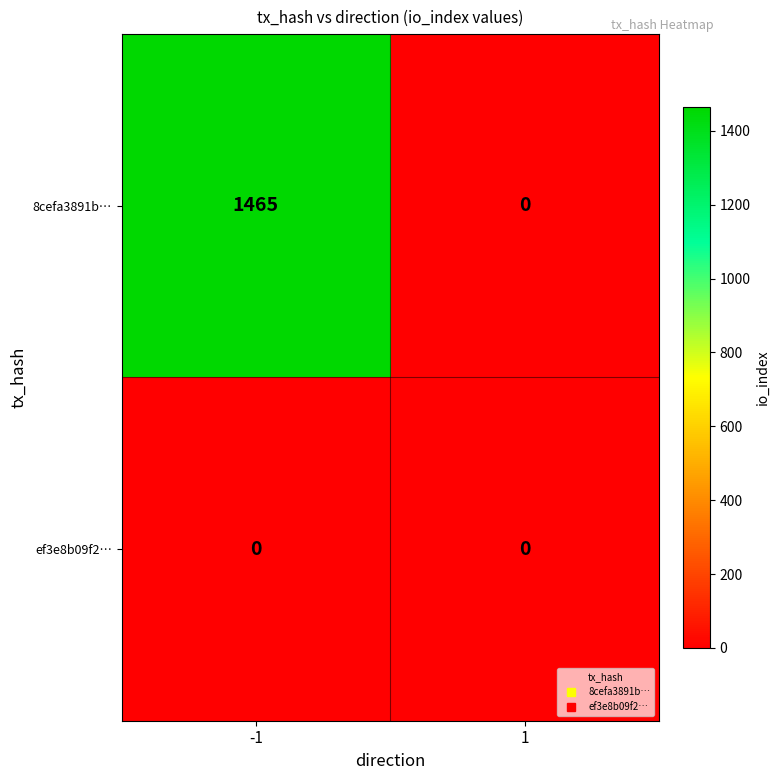

What is the difference between the 8cefa3891b… values at -1 and 1?

1465